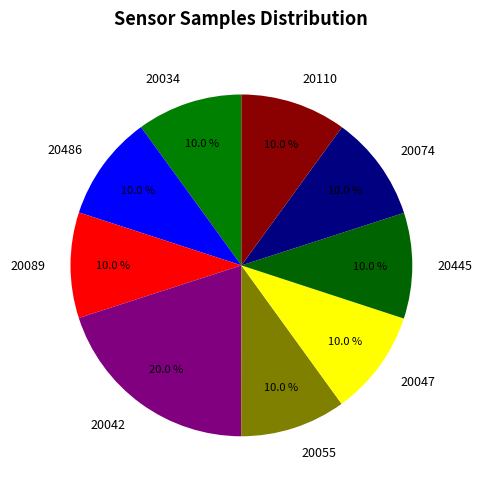

To the nearest percent, what is the average slice percentage?

11%